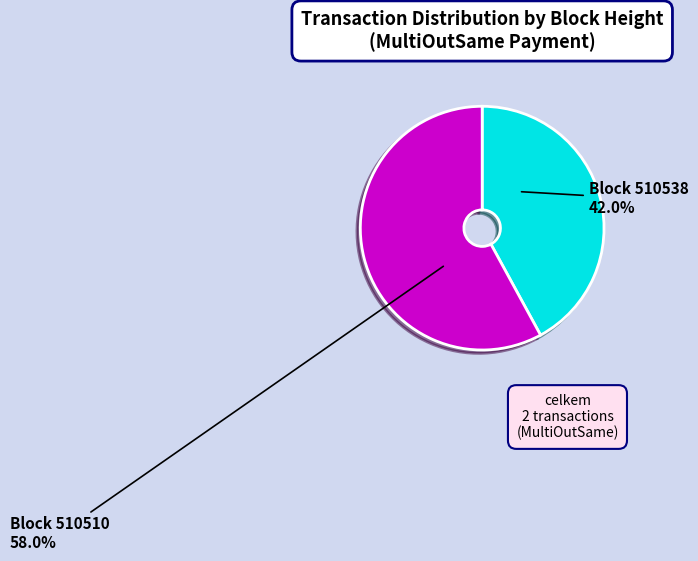

Does any single category account for the majority?

Yes